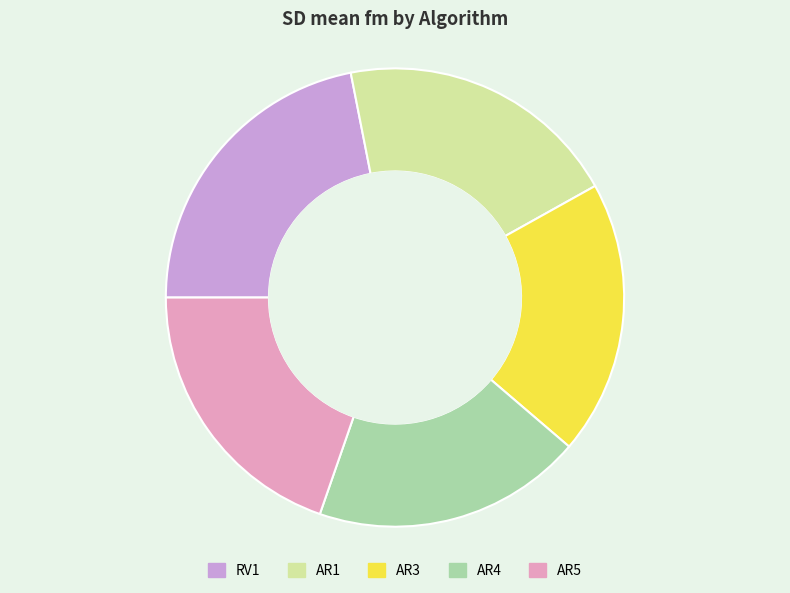

Does AR1 represent more than half of the total?

No